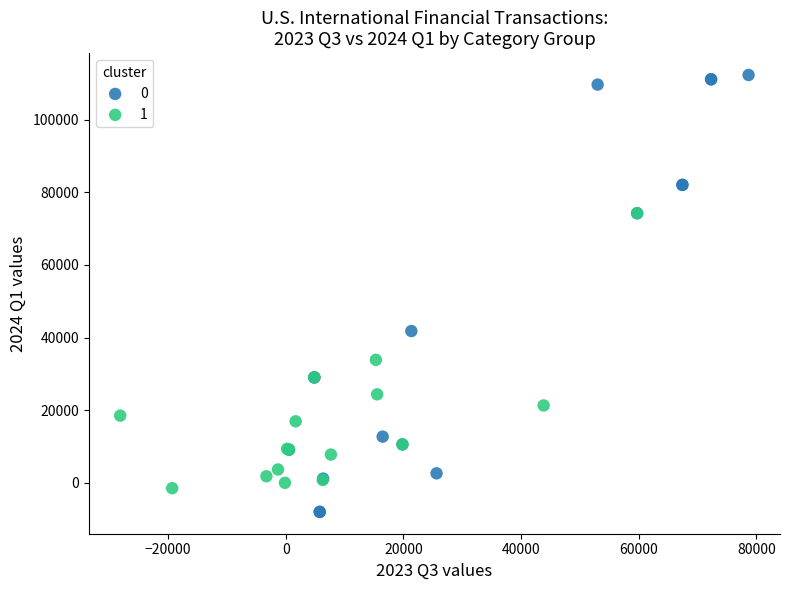

Which series has the largest Y range (max minus min)?

0